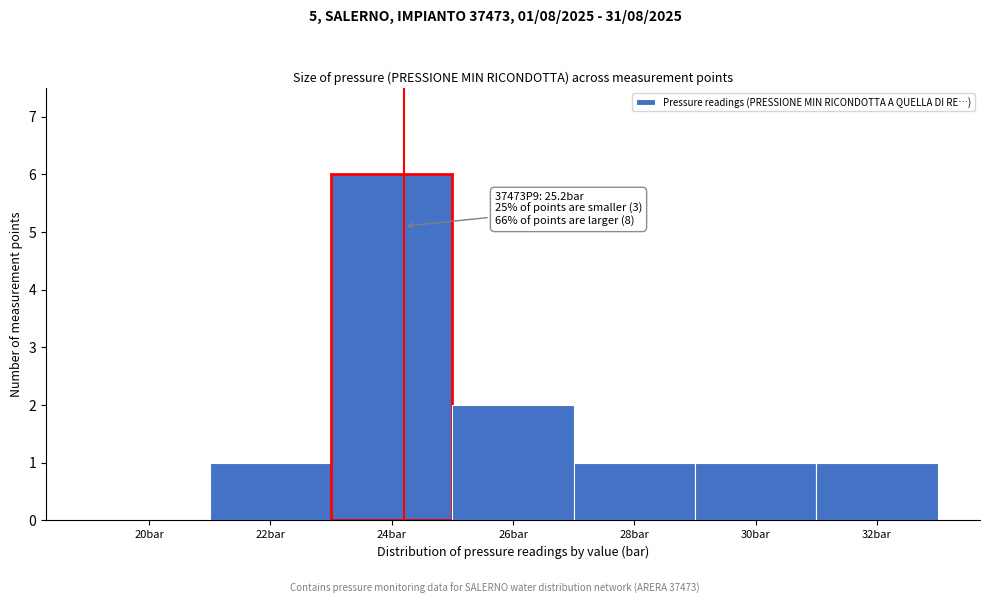

Reading left to right, extract all data points from this chart.

20bar=0	22bar=1	24bar=6	26bar=2	28bar=1	30bar=1	32bar=1